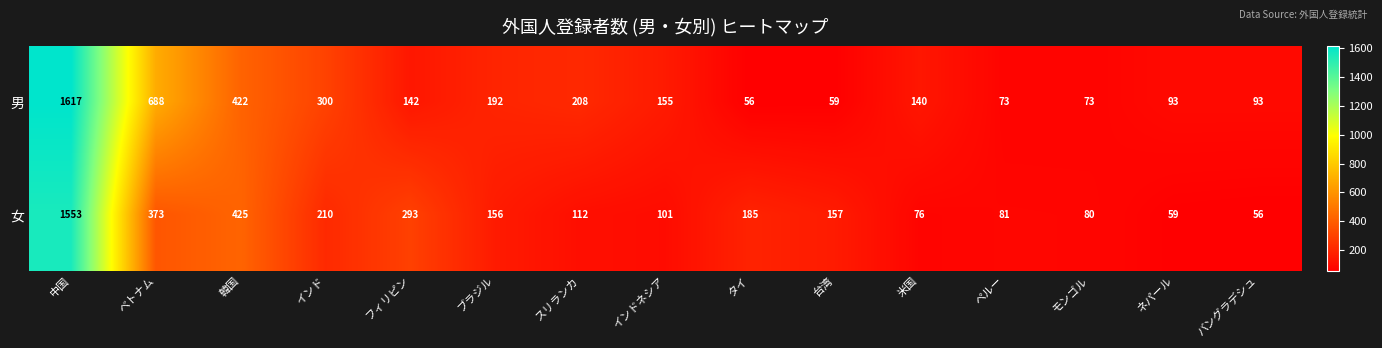

Which series has the widest spread of values?

男